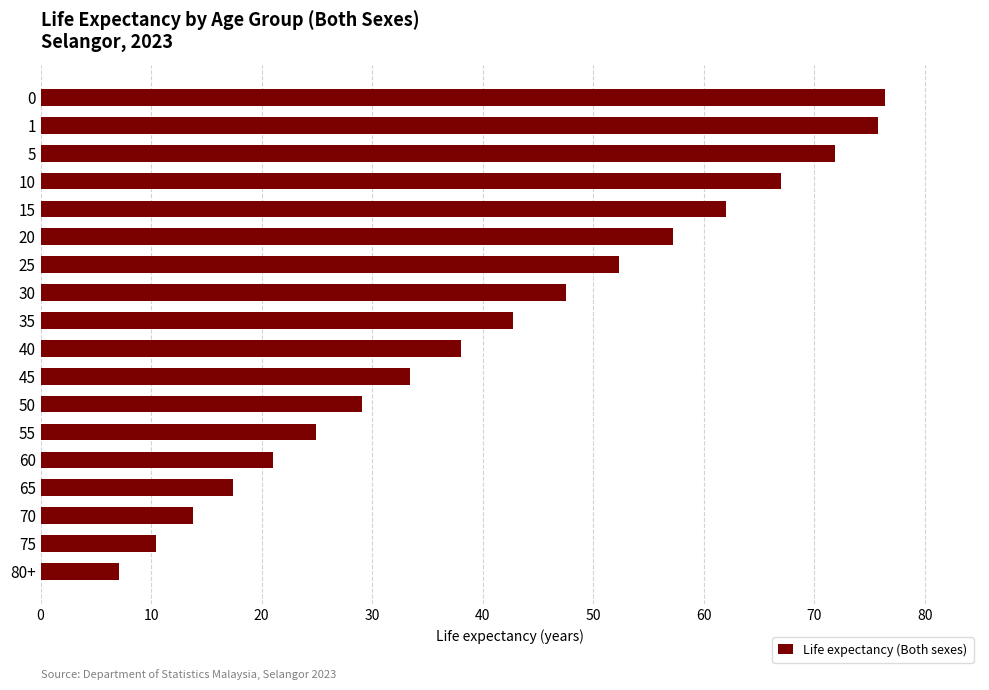

What is the minimum value shown in the chart?

7.1